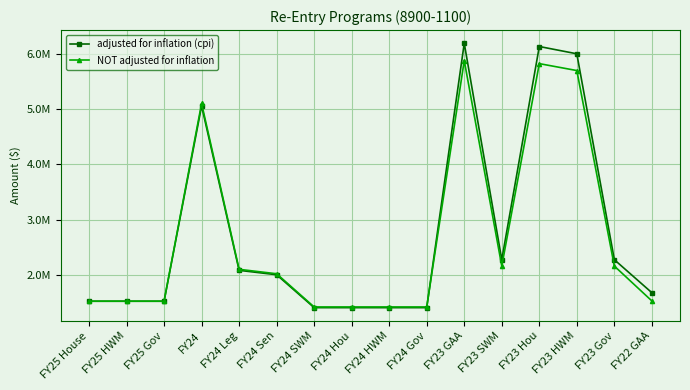

What is the spread (max minus min) of values at FY23 HWM?

302796